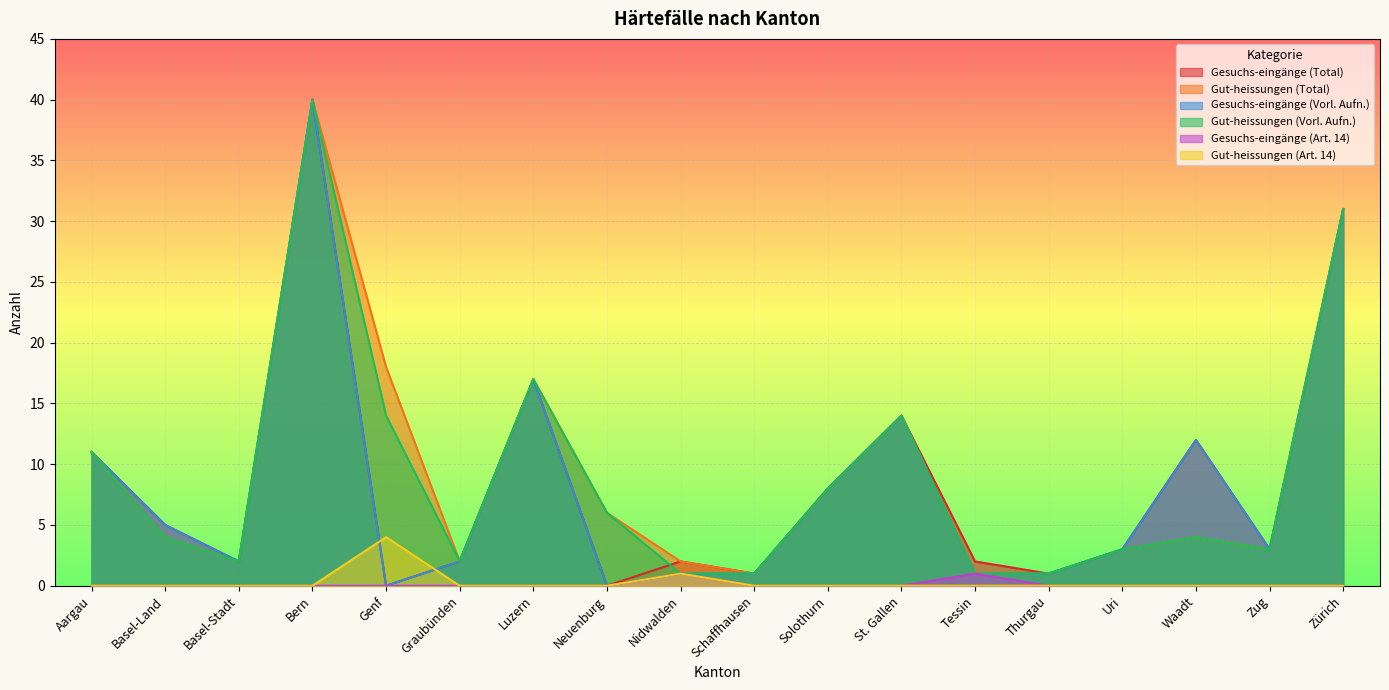

What is the label of the 1st point from the left?

Aargau